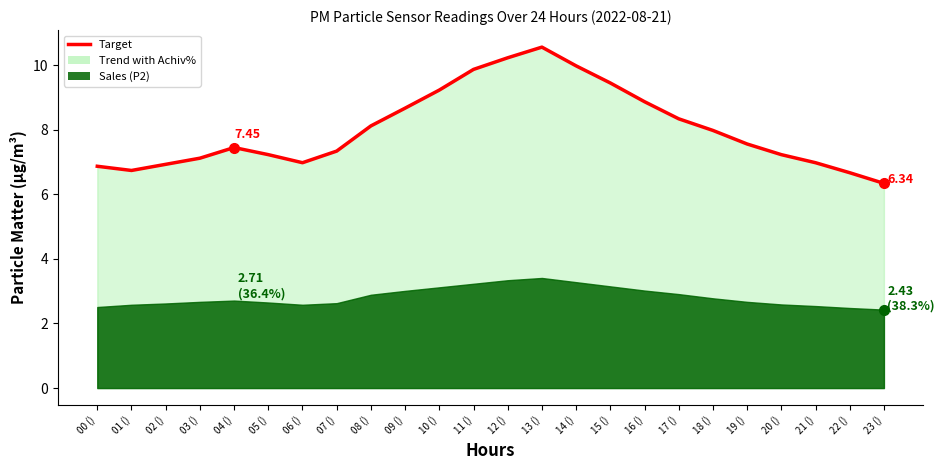

How many categories are shown in the chart?

24